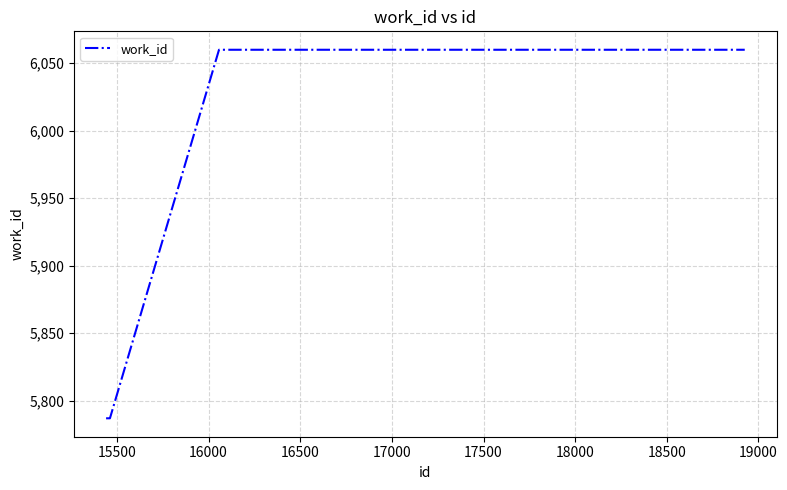

What is the difference between the maximum and minimum values?

273